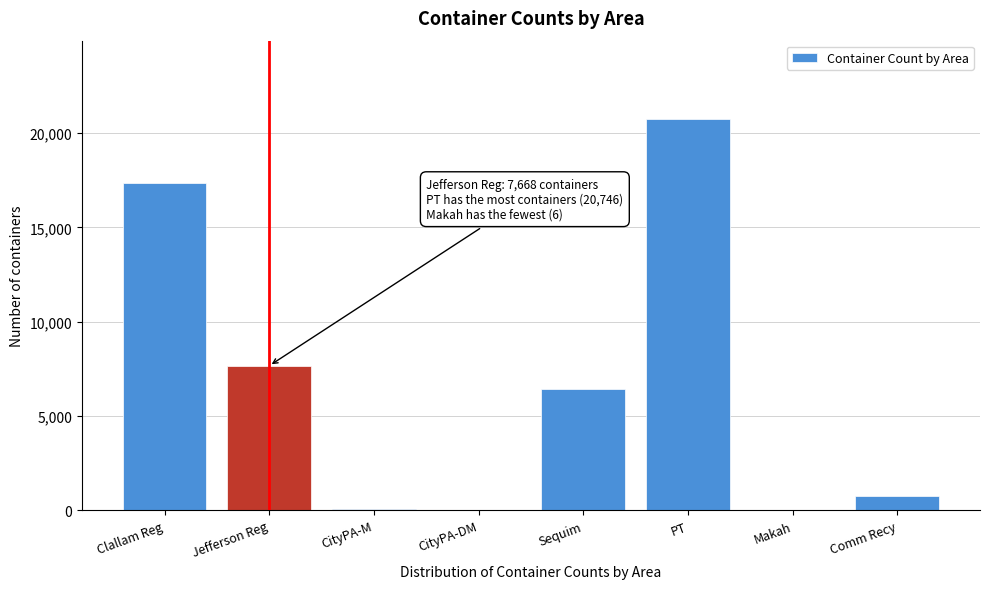

Is it true that the value at Comm Recy is 745.6?

True